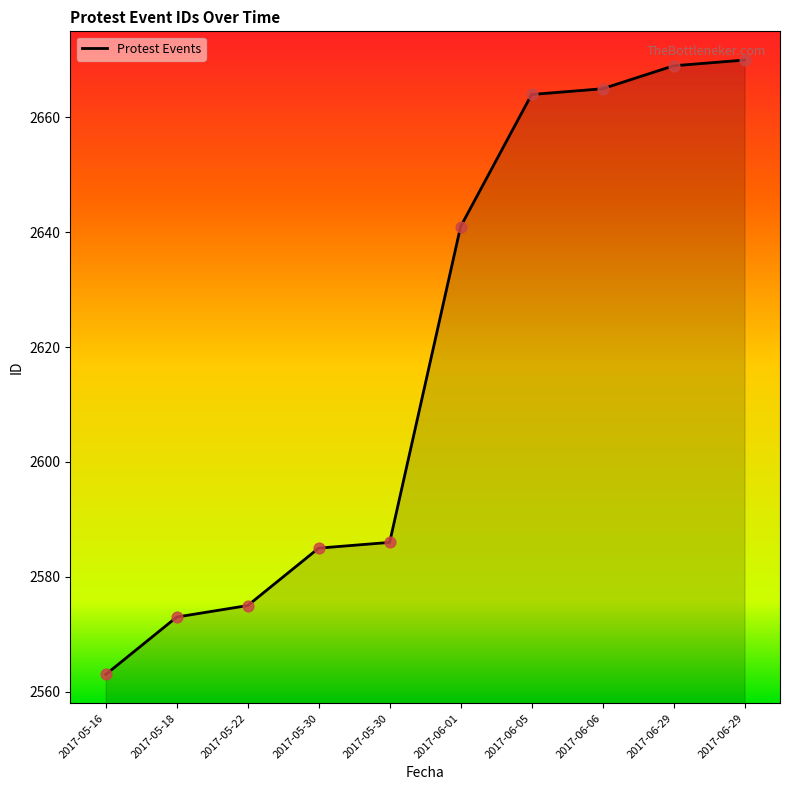

Which has a higher value, 2017-06-29 or 2017-06-01?

2017-06-29